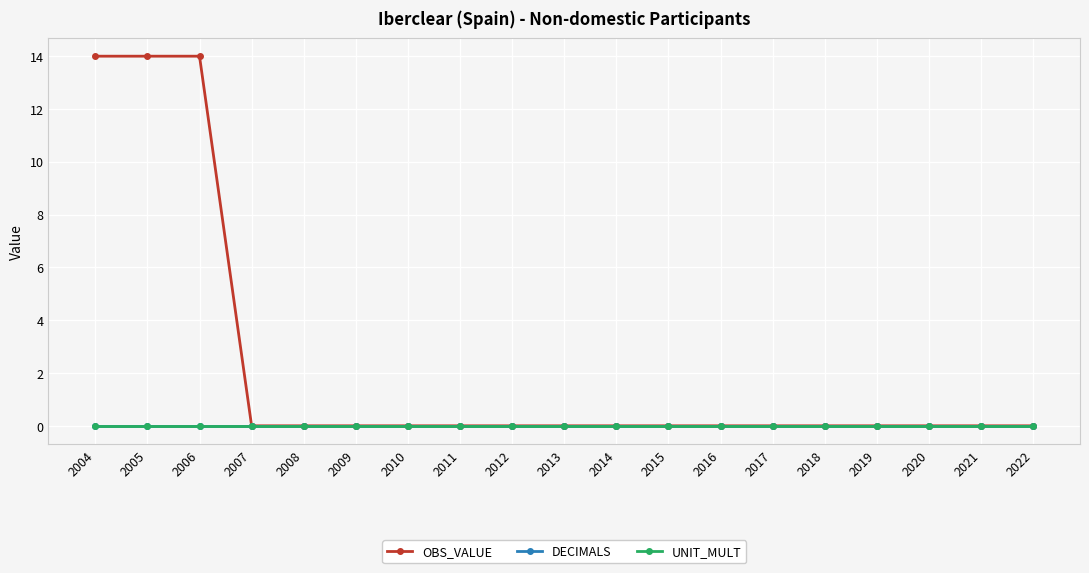

At which category is the sum across all series the highest?

2004